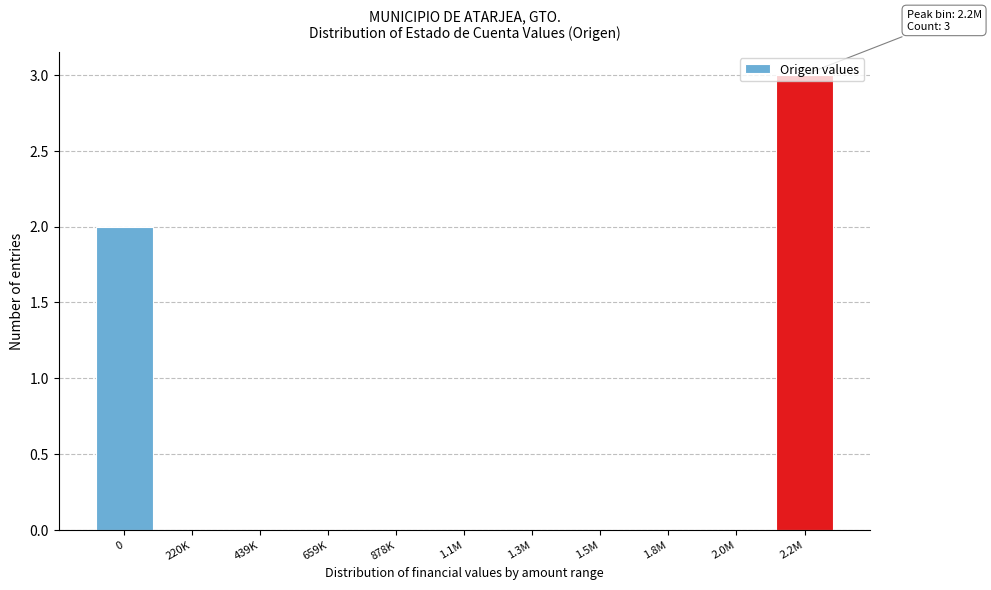

What is the greatest value displayed?

3